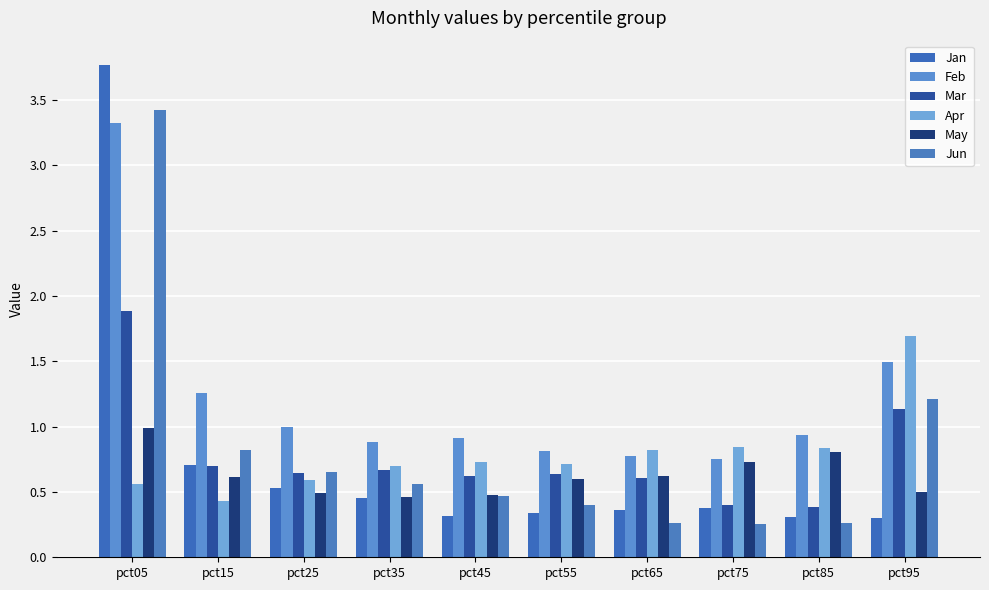

Rank the series at pct25 from lowest to highest value.

May, Jan, Apr, Mar, Jun, Feb